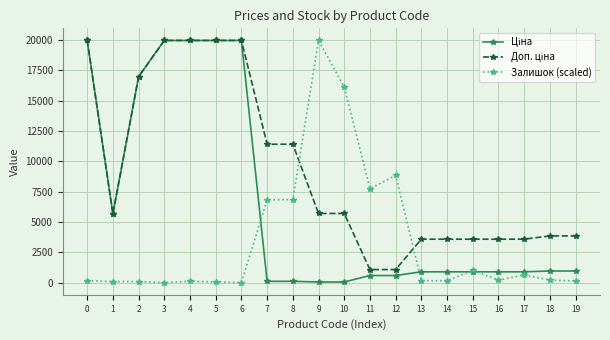

True or false: Залишок (scaled) has more than 2 interior local peaks.

True